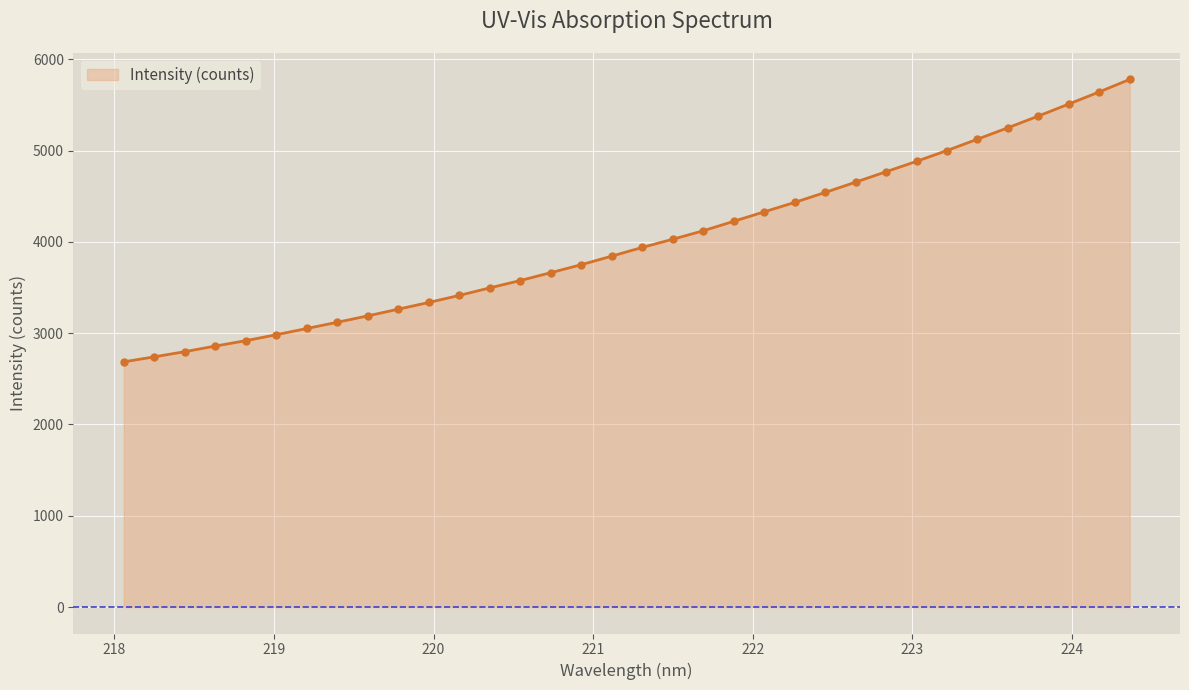

What is the maximum value shown in the chart?

5779.2